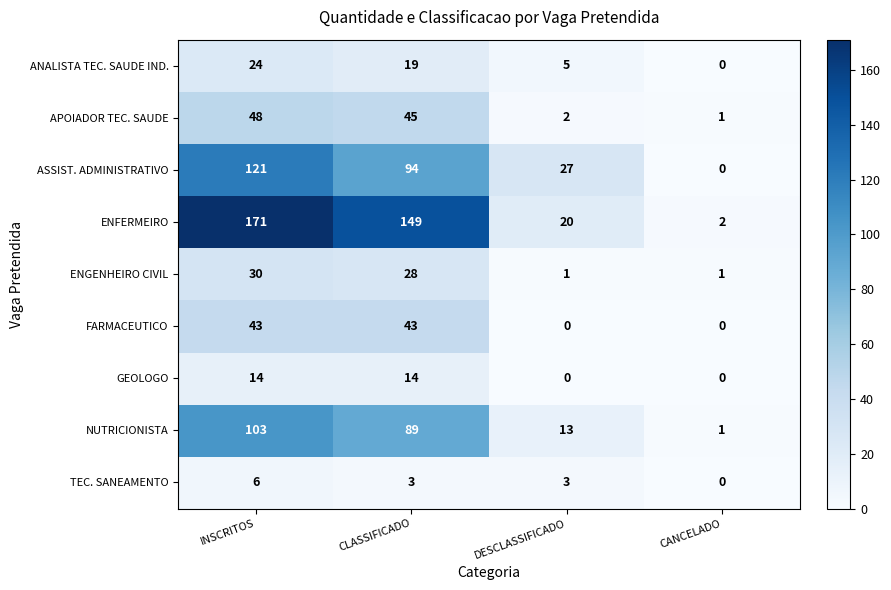

How many data points does each series have?

4